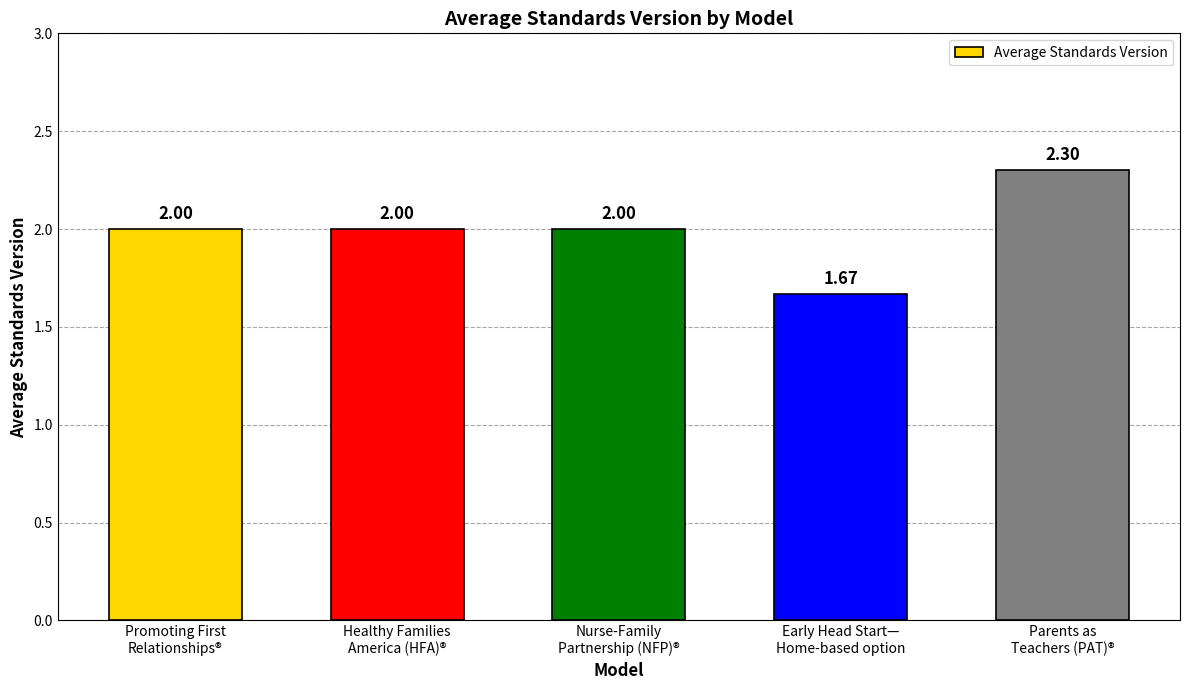

What is the label of the 5th bar from the right?

Promoting First
Relationships®